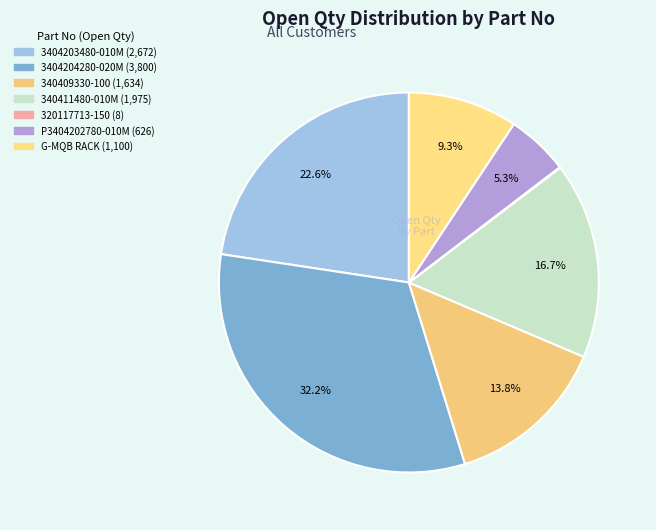

The G-MQB RACK slice represents 9% of the pie. True or false?

True